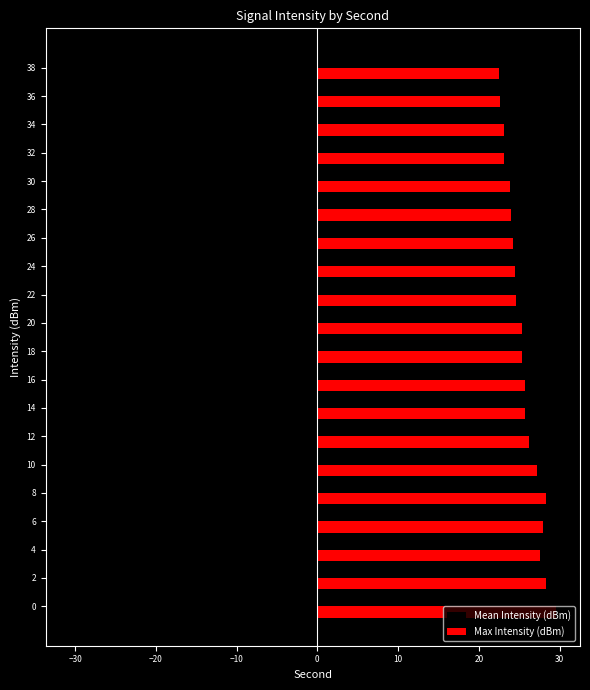

At which category does the chart reach its minimum across all series?

26